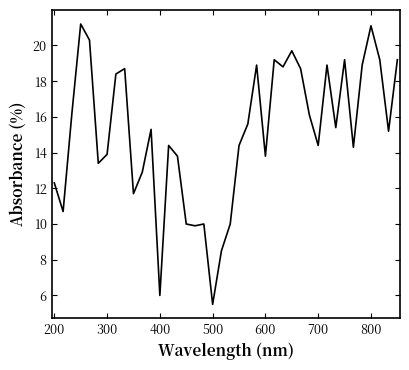

What is the difference between the maximum and minimum values?

15.7